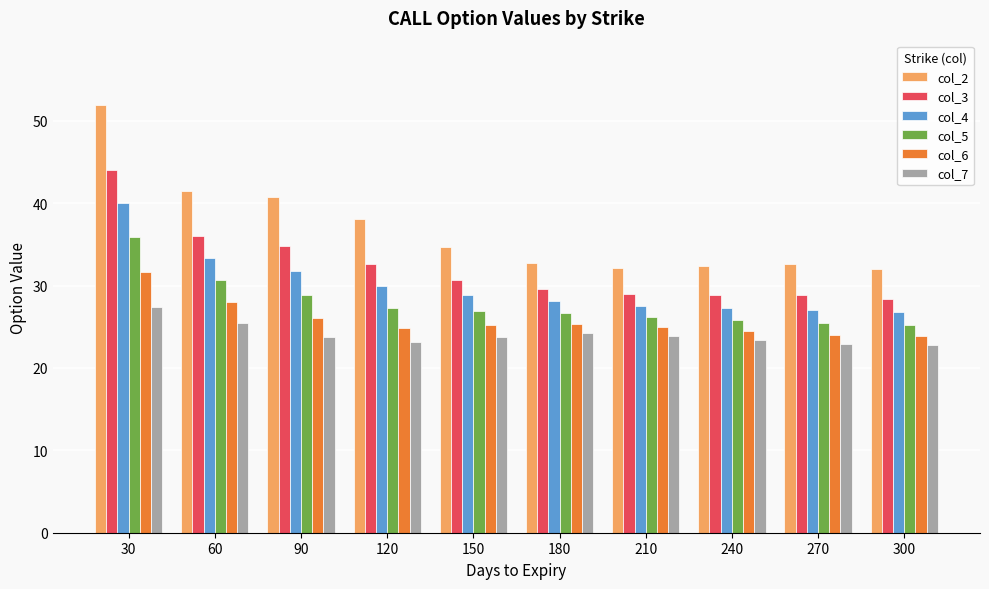

What is the spread (max minus min) of values at 120?

15.0